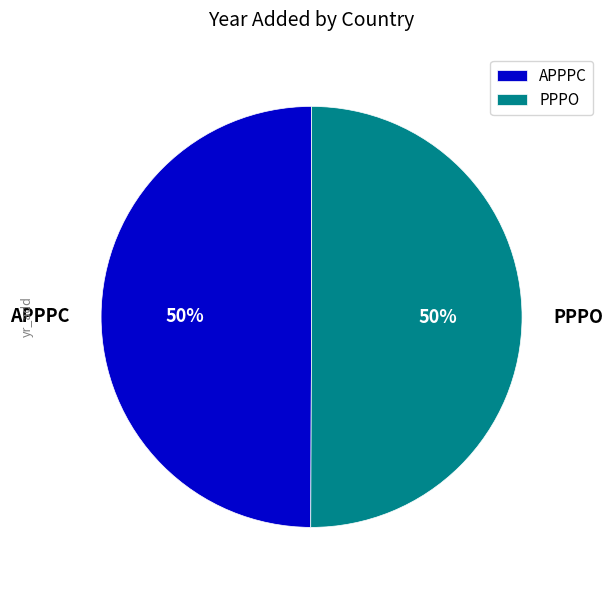

How many segments does this pie chart have?

2